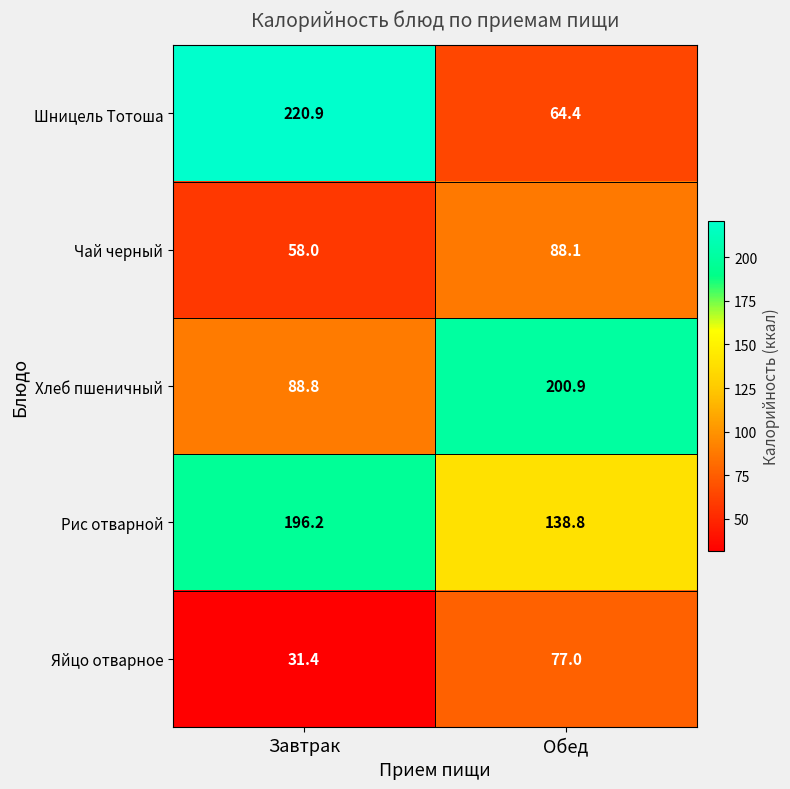

The value of Рис отварной at Обед is 213.2. True or false?

False